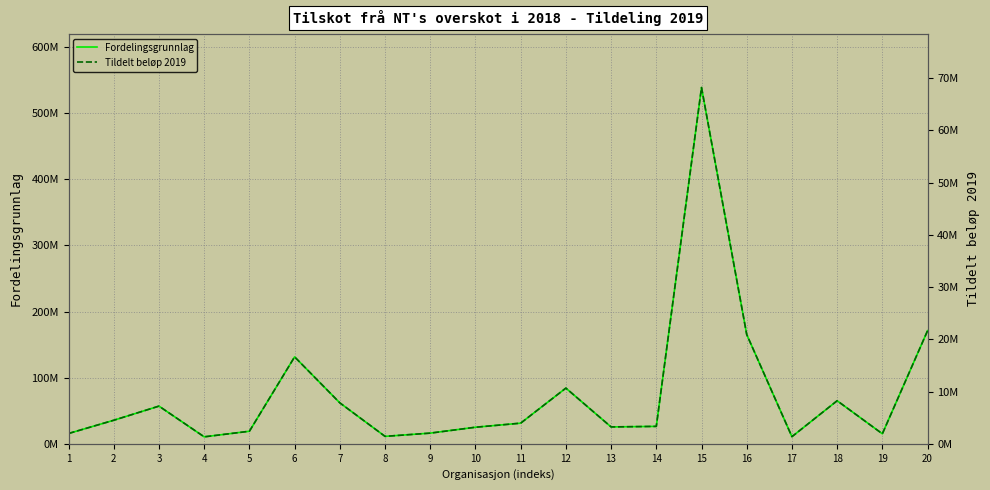

Reading left to right, extract all data points from this chart.

Fordelingsgrunnlag: 1=15579757	2=35603599	3=56971218	4=10538288	5=18978681	6=131419907	7=61903428	8=11250001	9=16143011	10=25033710	11=31198839	12=84192106	13=25503827	14=26344931	15=538618725	16=165210874	17=10764597	18=65090733	19=15141877	20=171009035
Tildelt beløp 2019: 1=1971834	2=4506127	3=7210495	4=1333766	5=2402014	6=16633005	7=7834734	8=1423843	9=2043121	10=3168362	11=3948644	12=10655675	13=3227862	14=3334315	15=68169643	16=20909719	17=1362409	18=8238132	19=1916414	20=21643557